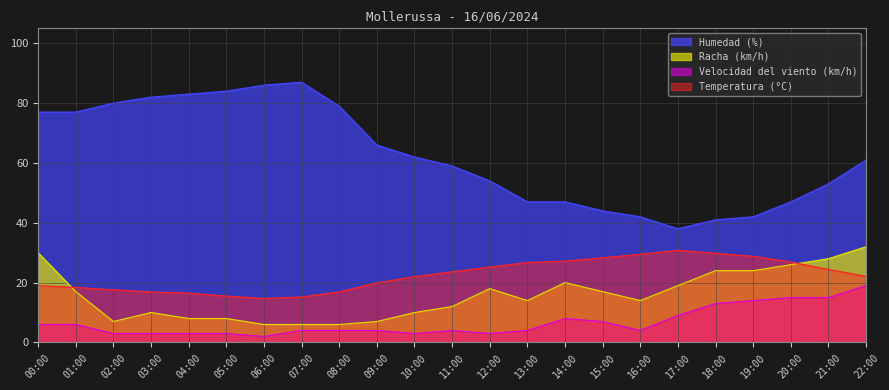

How many data points in Humedad (%) are less than 61?

11